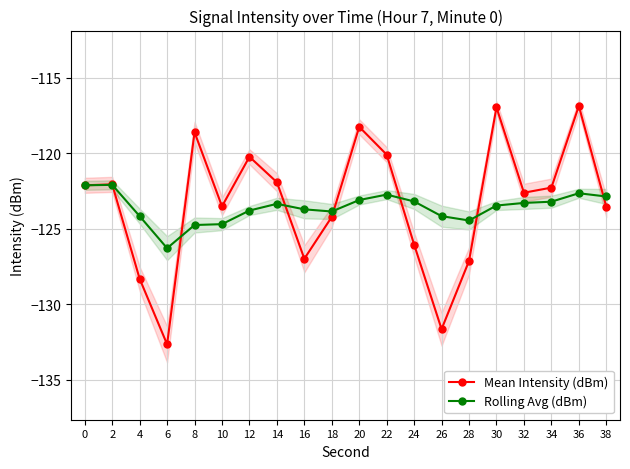

Which series changed the most between 6 and 26?

Rolling Avg (dBm)